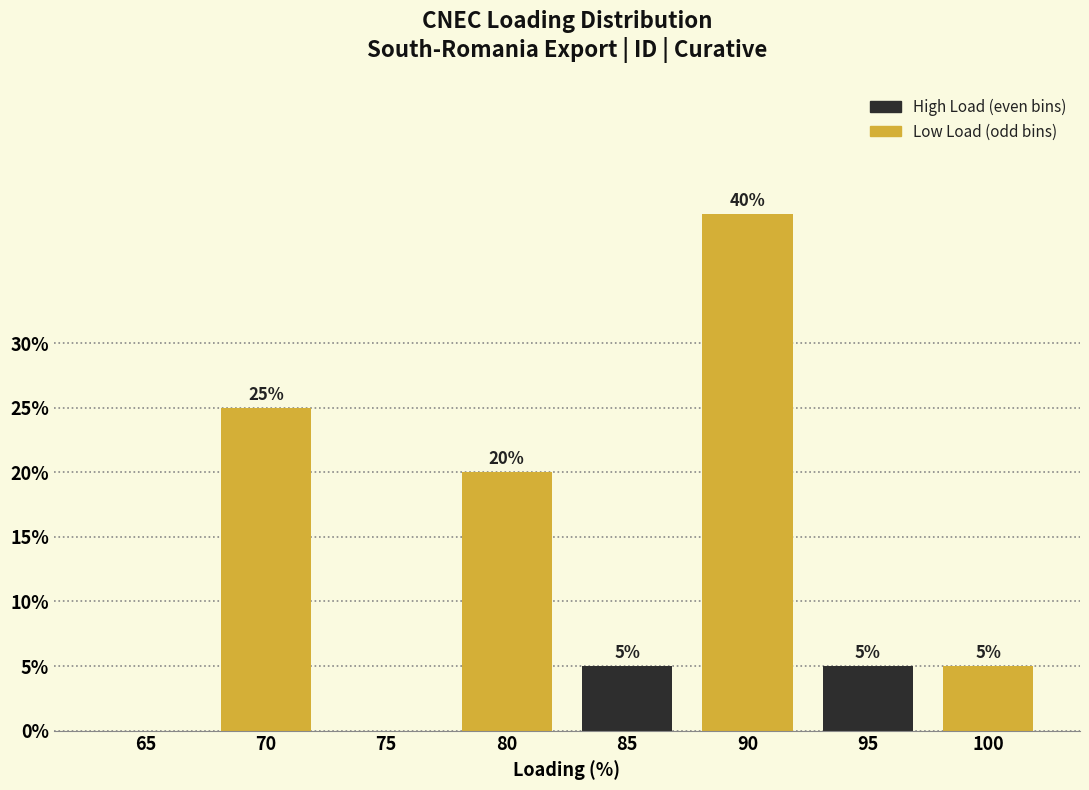

Reading right to left, what are all the values shown in this chart?

100=5	95=5	90=40	85=5	80=20	75=0	70=25	65=0